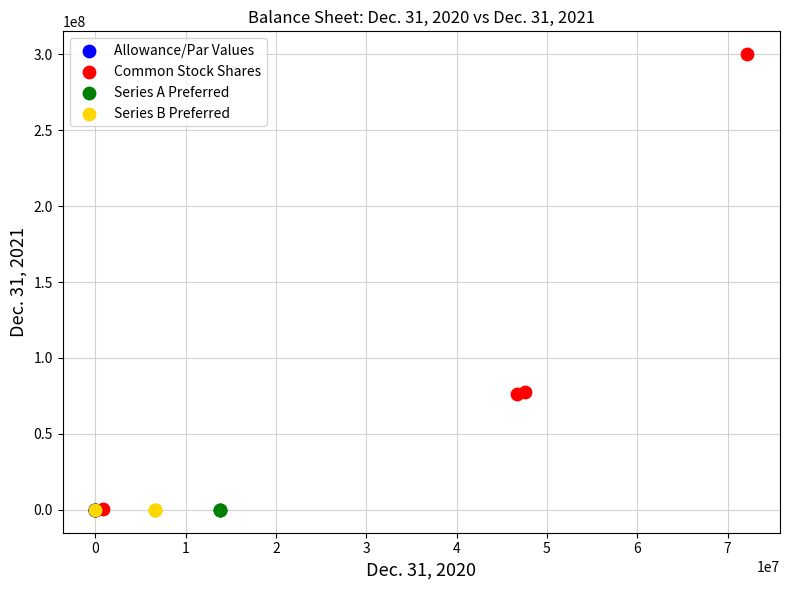

Which series reaches the maximum Y coordinate?

Common Stock Shares